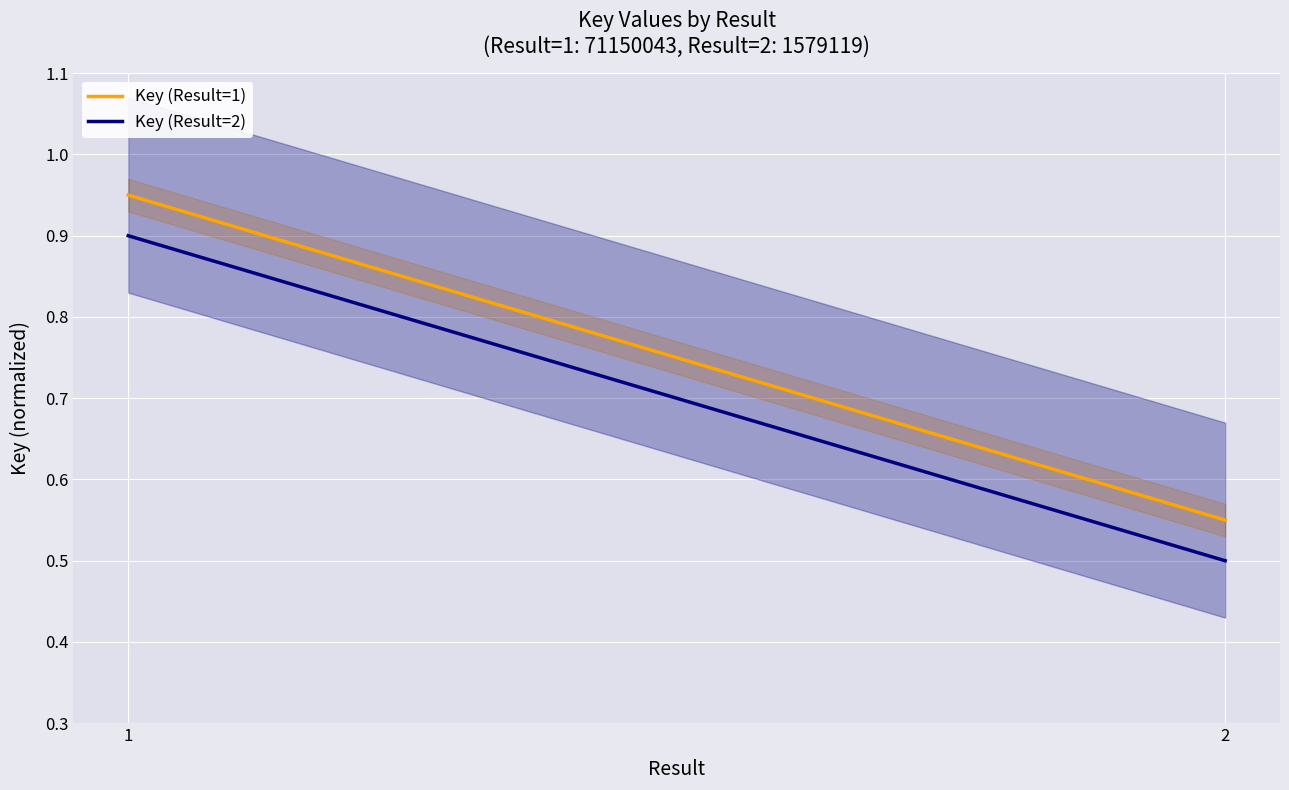

Is it true that Key (Result=2) equals 1.2 at 1?

False